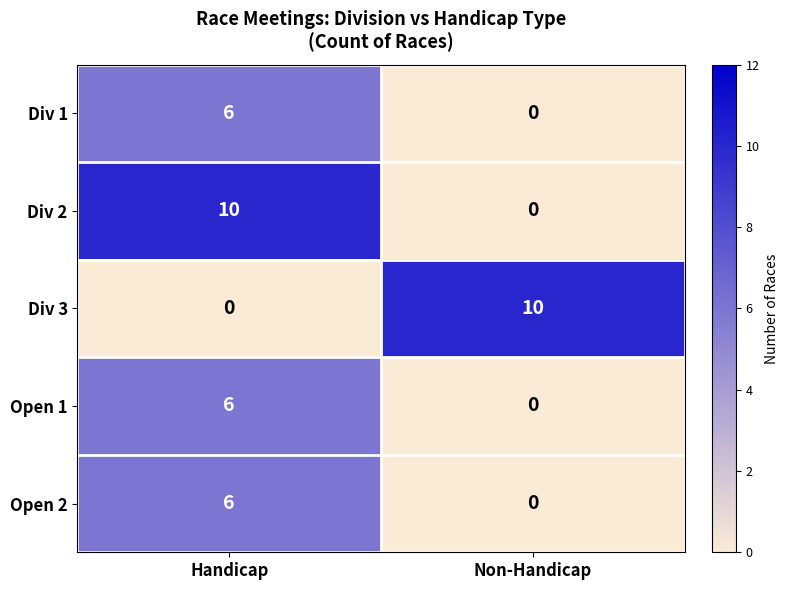

Where is Div 3 nearest to the value 5?

Handicap